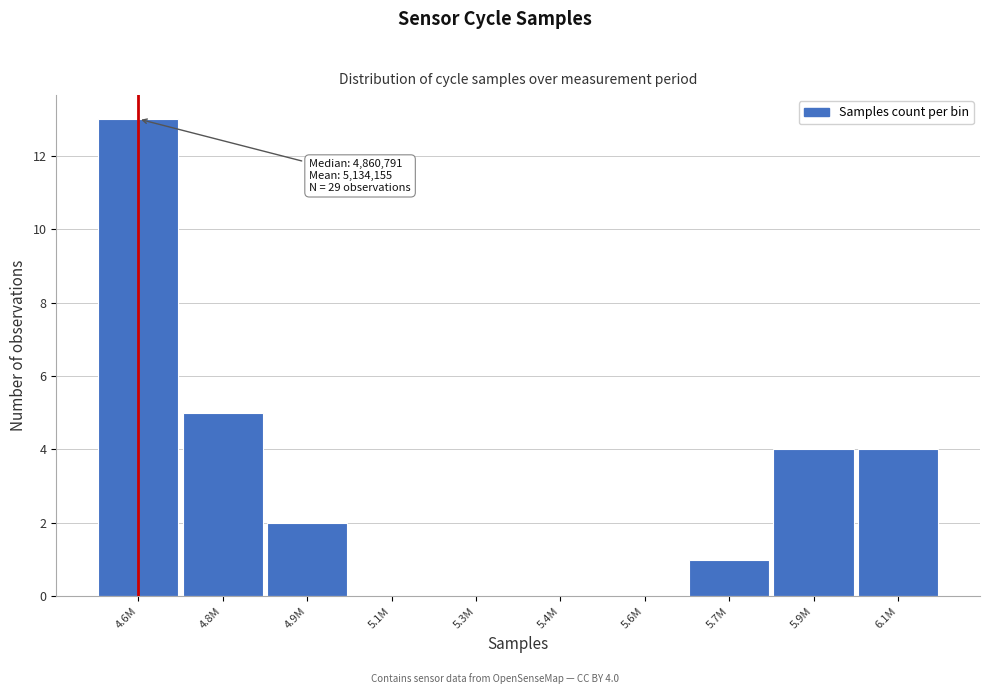

Reading right to left, extract all data points from this chart.

6.1M=4	5.9M=4	5.7M=1	5.6M=0	5.4M=0	5.3M=0	5.1M=0	4.9M=2	4.8M=5	4.6M=13